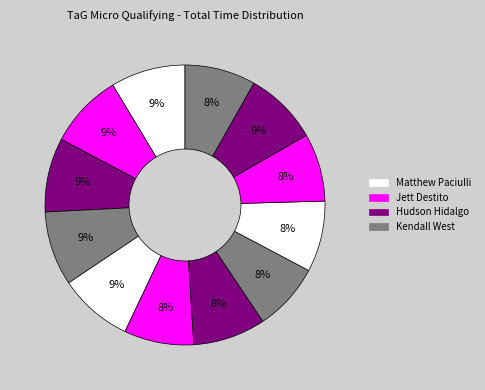

How many segments does this pie chart have?

12